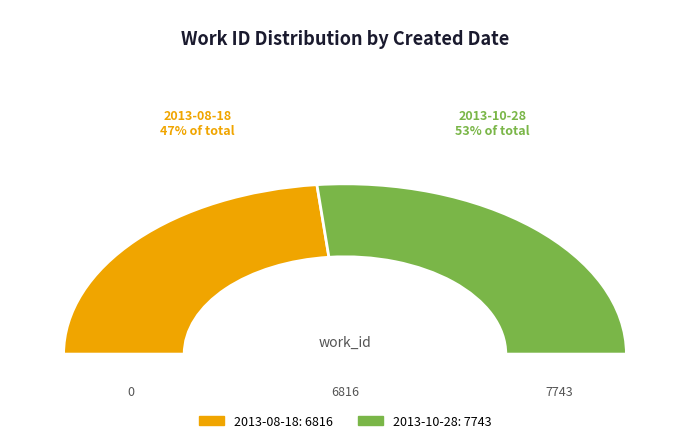

To the nearest percent, what is the average slice percentage?

50%